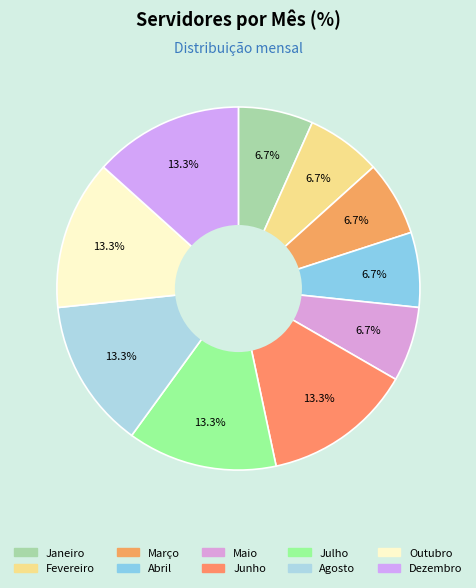

Is Julho the majority of the pie?

No